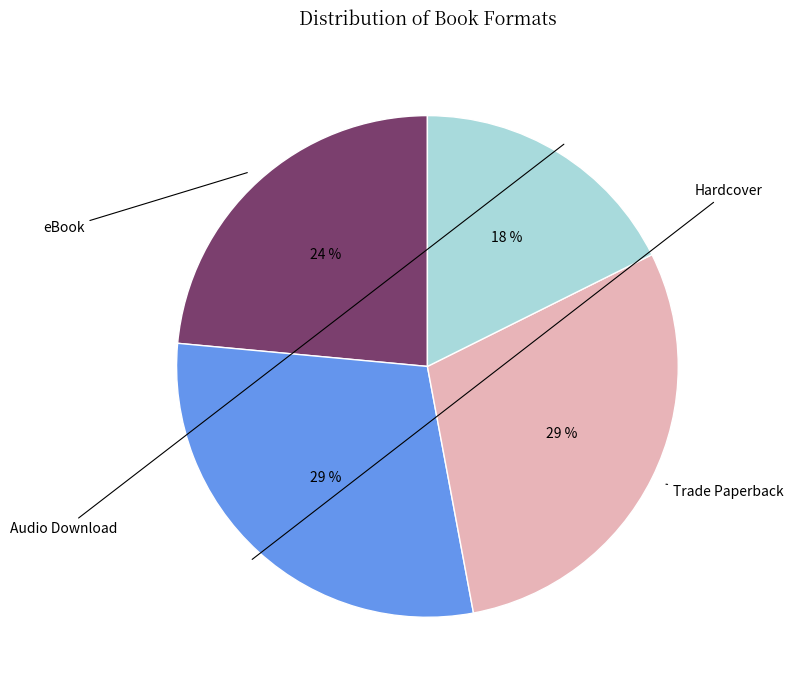

Does any single category account for the majority?

No